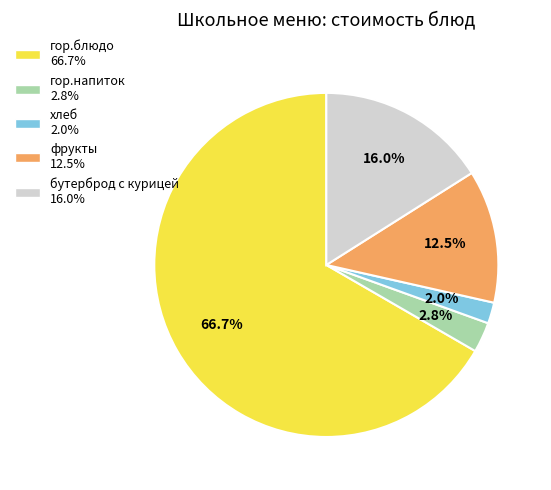

Combined, do фрукты and бутерброд с курицей account for over 50%?

No